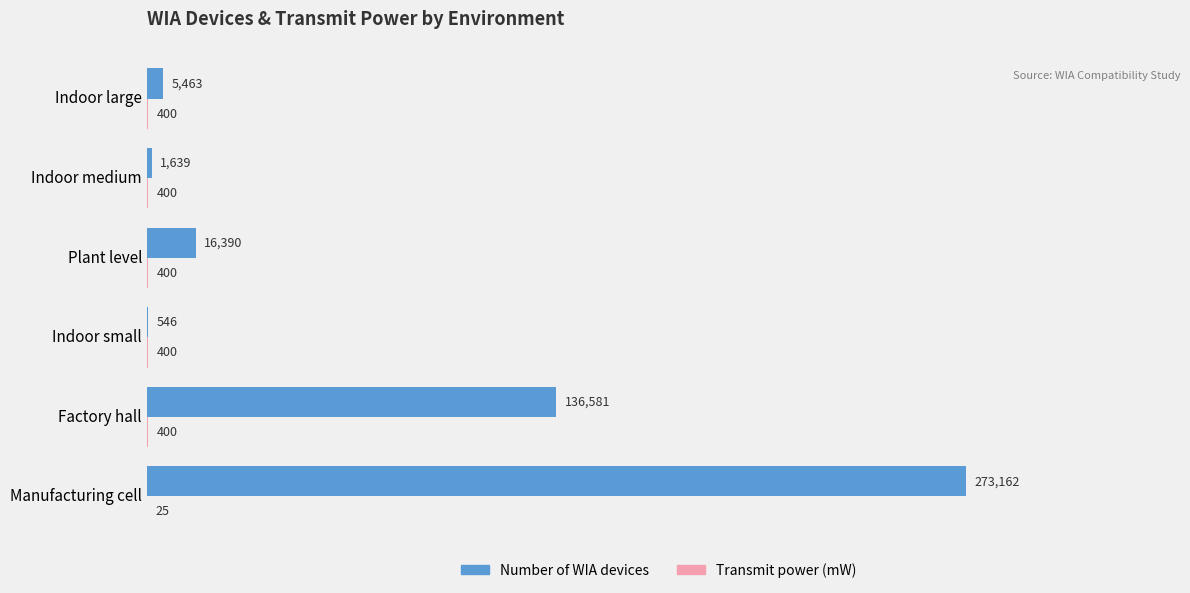

What is the highest value of the Number of WIA devices series?

273162